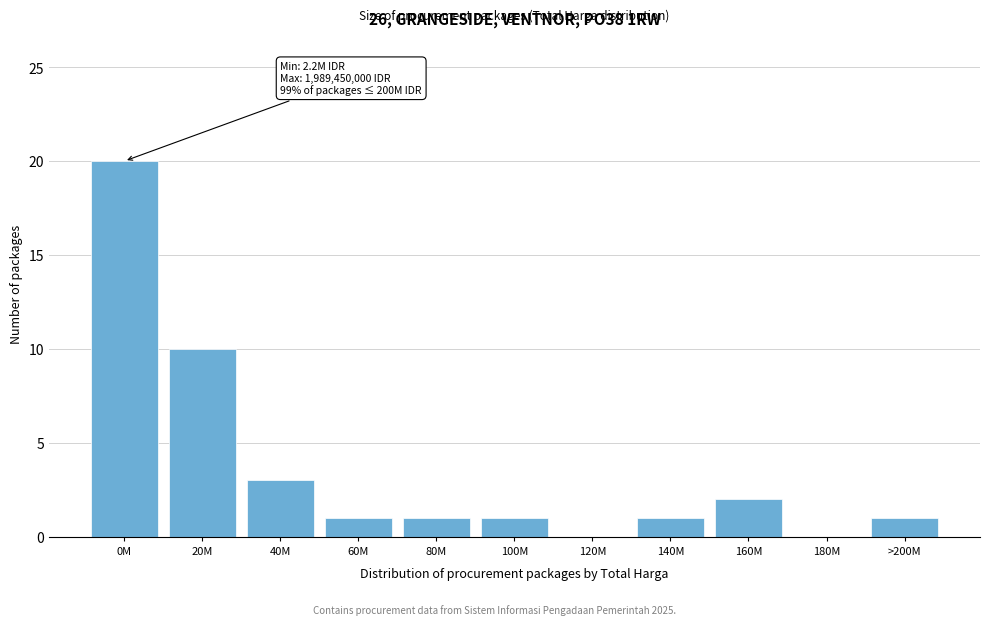

Reading right to left, what are all the values shown in this chart?

>200M=1	180M=0	160M=2	140M=1	120M=0	100M=1	80M=1	60M=1	40M=3	20M=10	0M=20